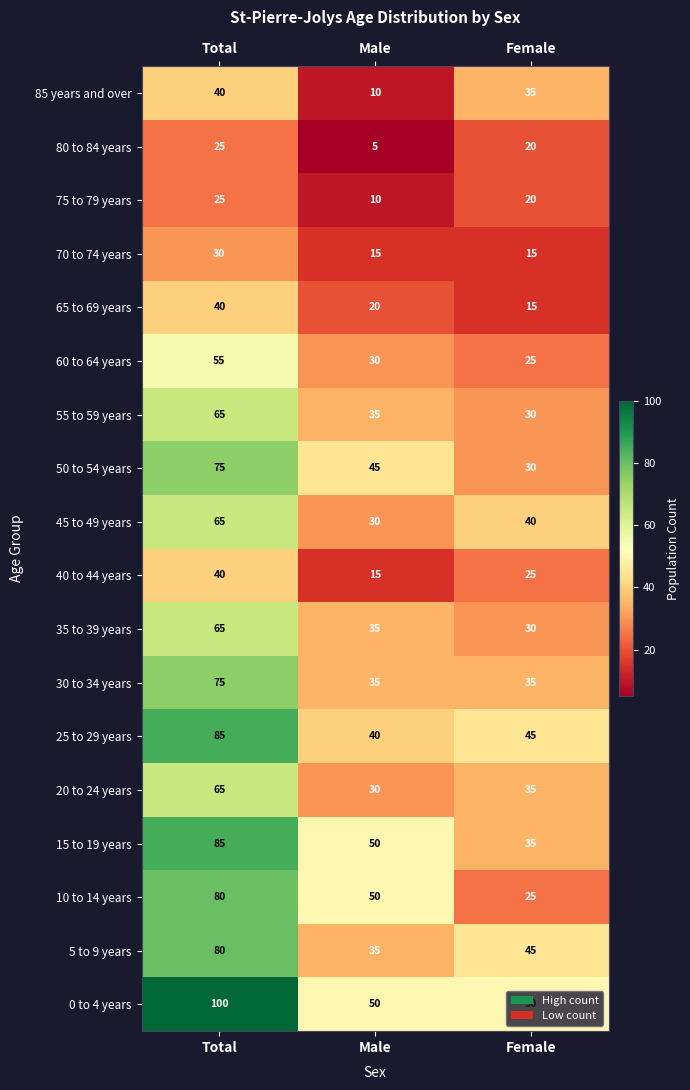

Which series has the widest spread of values?

10 to 14 years